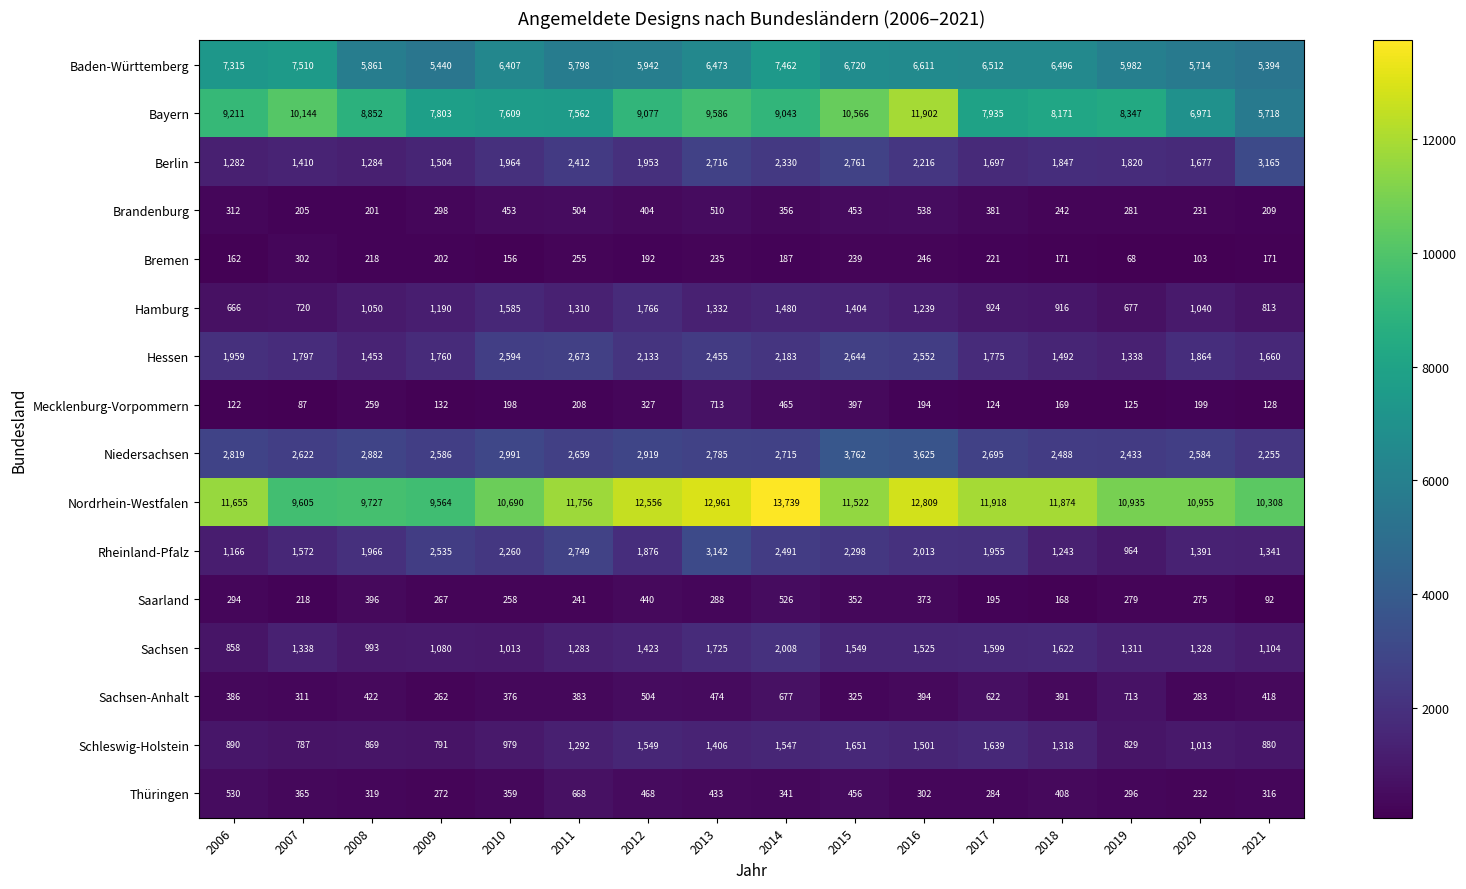

Rank the series at 2008 from highest to lowest value.

Nordrhein-Westfalen, Bayern, Baden-Württemberg, Niedersachsen, Rheinland-Pfalz, Hessen, Berlin, Hamburg, Sachsen, Schleswig-Holstein, Sachsen-Anhalt, Saarland, Thüringen, Mecklenburg-Vorpommern, Bremen, Brandenburg